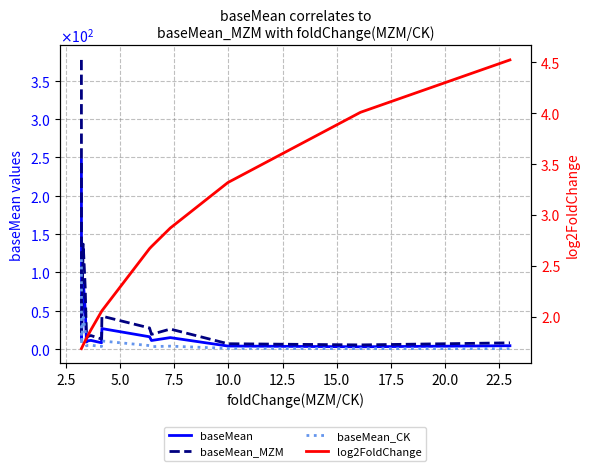

Reading left to right, extract all data points from this chart.

baseMean: 247.2	12.9	89.1	52.0	9.0	10.5	11.1	8.0	26.5	15.8	10.9	14.7	3.7	2.7	4.1
baseMean_MZM: 377.3	19.7	136.8	80.3	13.9	16.4	17.4	12.9	42.7	27.3	18.9	25.9	6.7	5.2	7.9
baseMean_CK: 117.1	6.1	41.4	23.6	4.0	4.6	4.7	3.1	10.2	4.3	2.9	3.5	0.7	0.3	0.3
log2FoldChange: 1.7	1.7	1.7	1.8	1.8	1.8	1.9	2.1	2.1	2.7	2.7	2.9	3.3	4.0	4.5